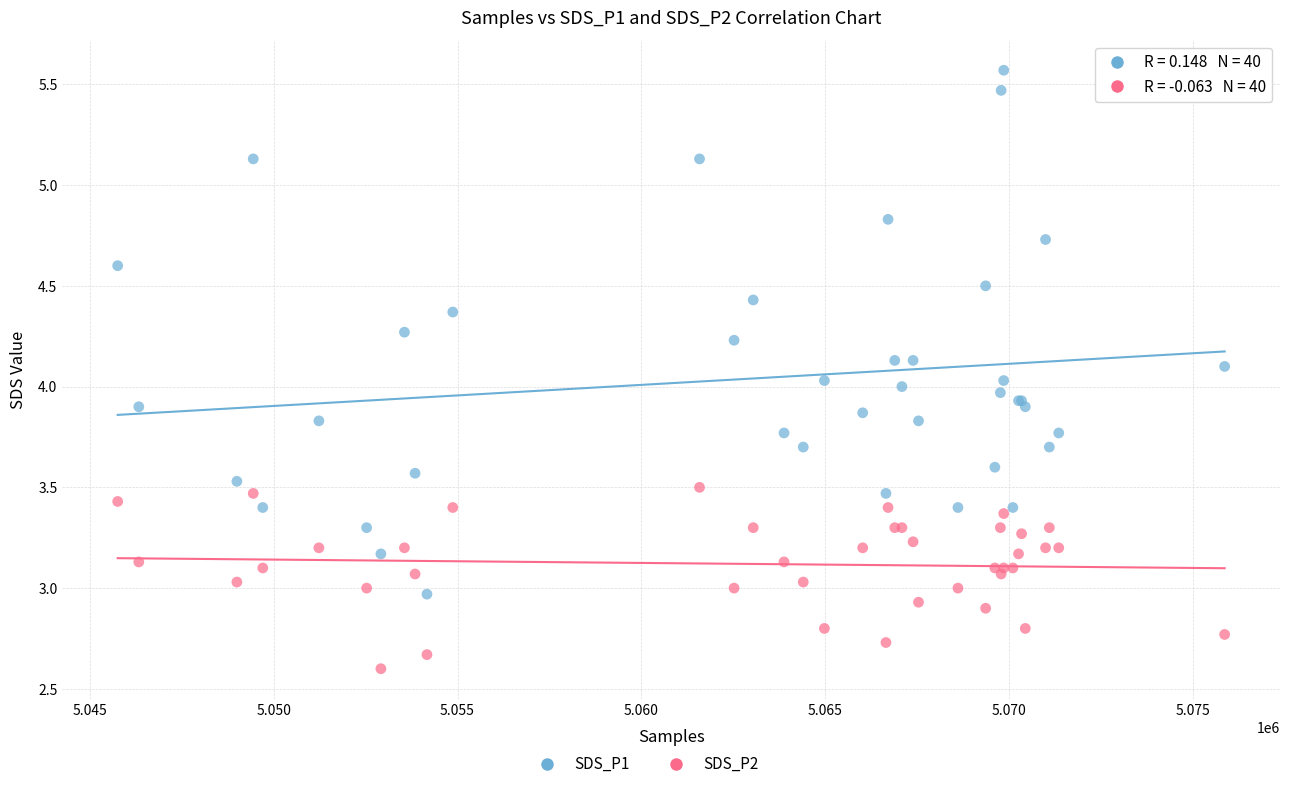

What is the X range (max minus min) for the scatter plot?

30117.0